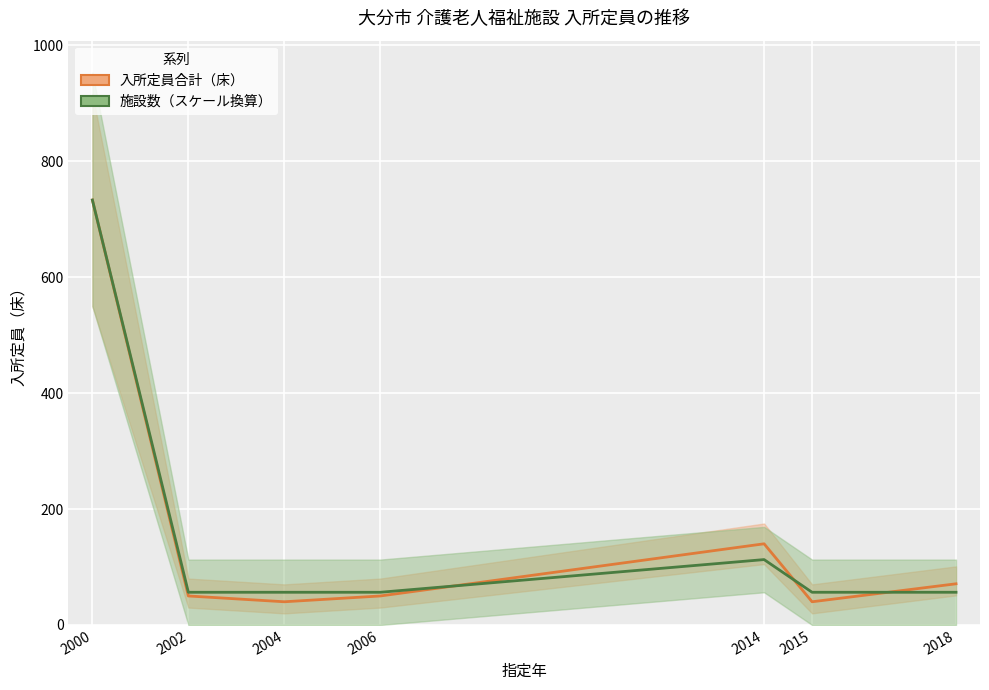

Which series has the largest total across all categories?

施設数（スケール換算）